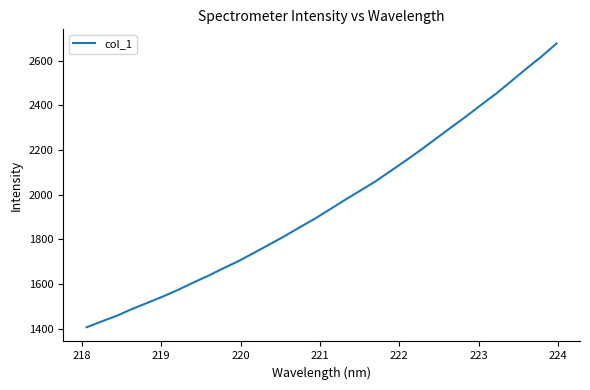

What is the smallest value displayed?

1407.0